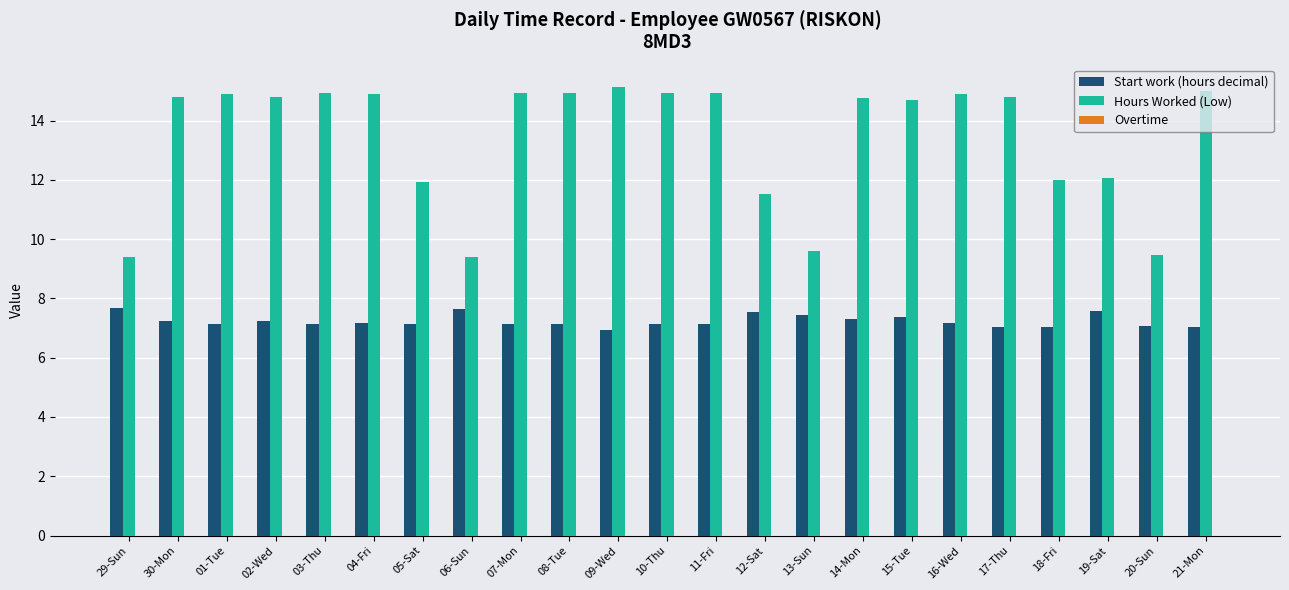

Which series has the largest total across all categories?

Hours Worked (Low)